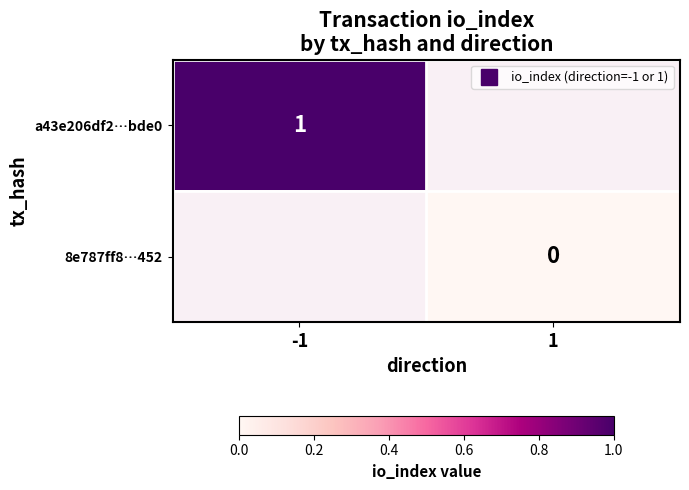

Is the value of 8e787ff8…452 at -1 greater than the value of a43e206df2…bde0 at -1?

No